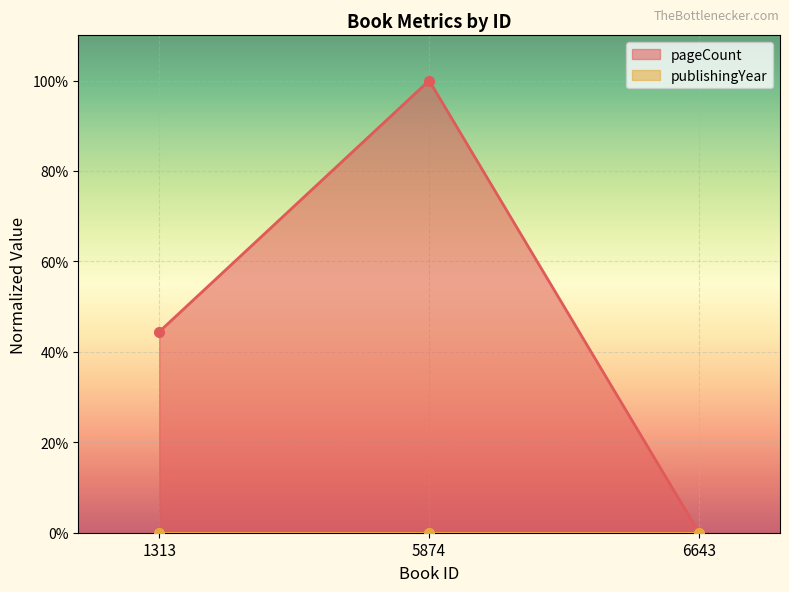

List the labels in order of value, smallest first.

6643, 1313, 5874